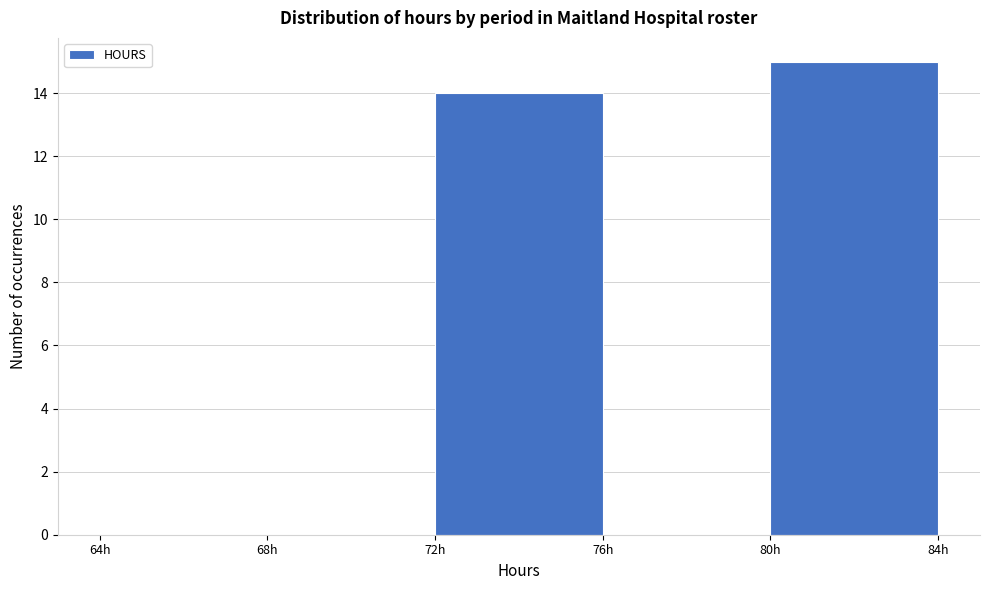

How tall is the bar that spans 80 to 84 on the x-axis? The values are not printed on the chart, so give them approximately, as read against the axis.

15